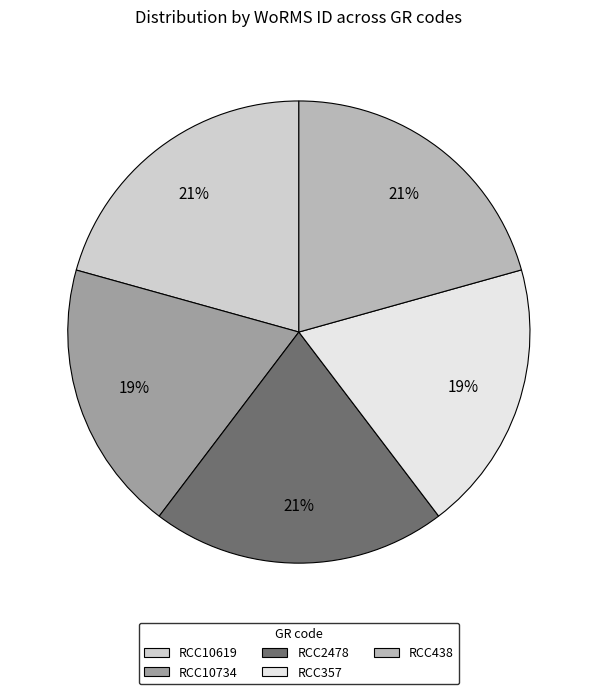

To the nearest percent, what portion does RCC10619 represent?

21%